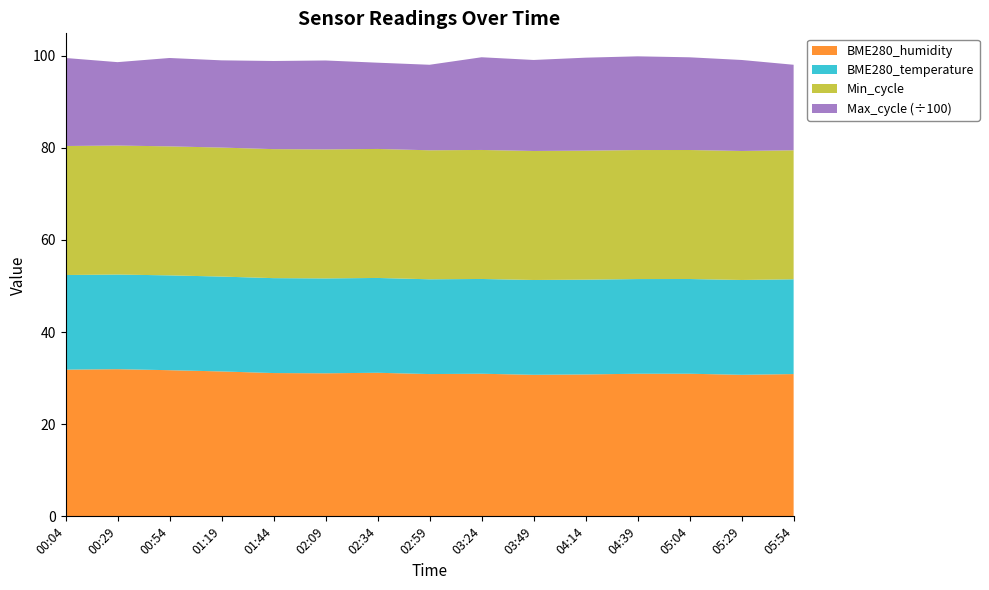

What is the minimum value for BME280_humidity?

30.7